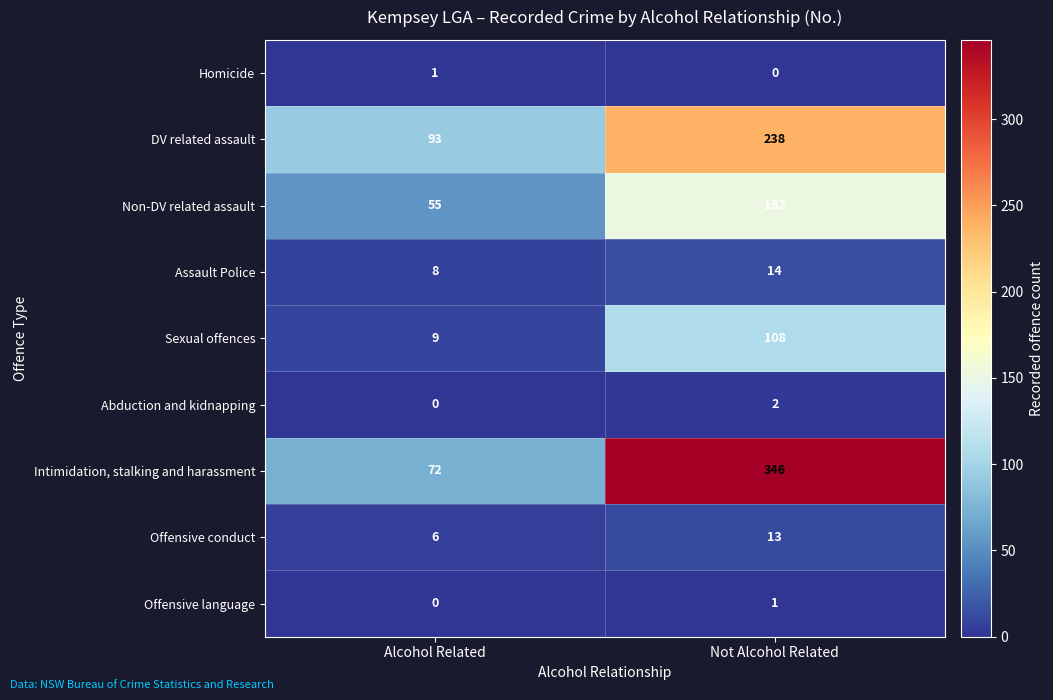

True or false: Assault Police has a value of 14 at Not Alcohol Related.

True